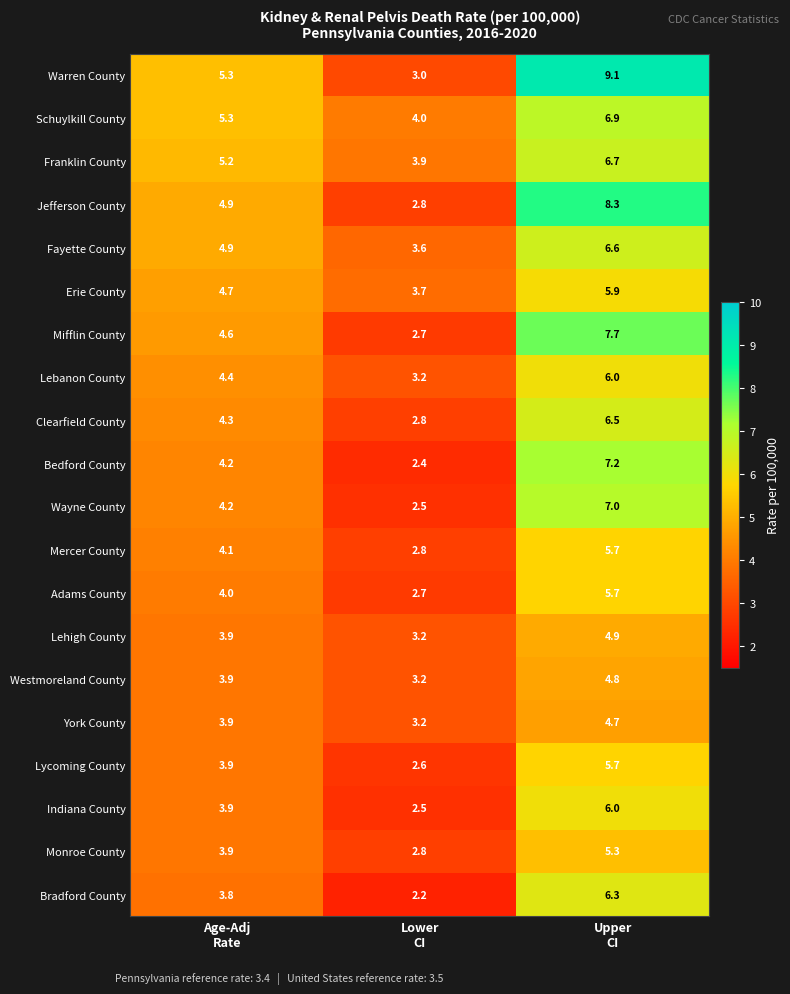

Which series has the widest spread of values?

Warren County